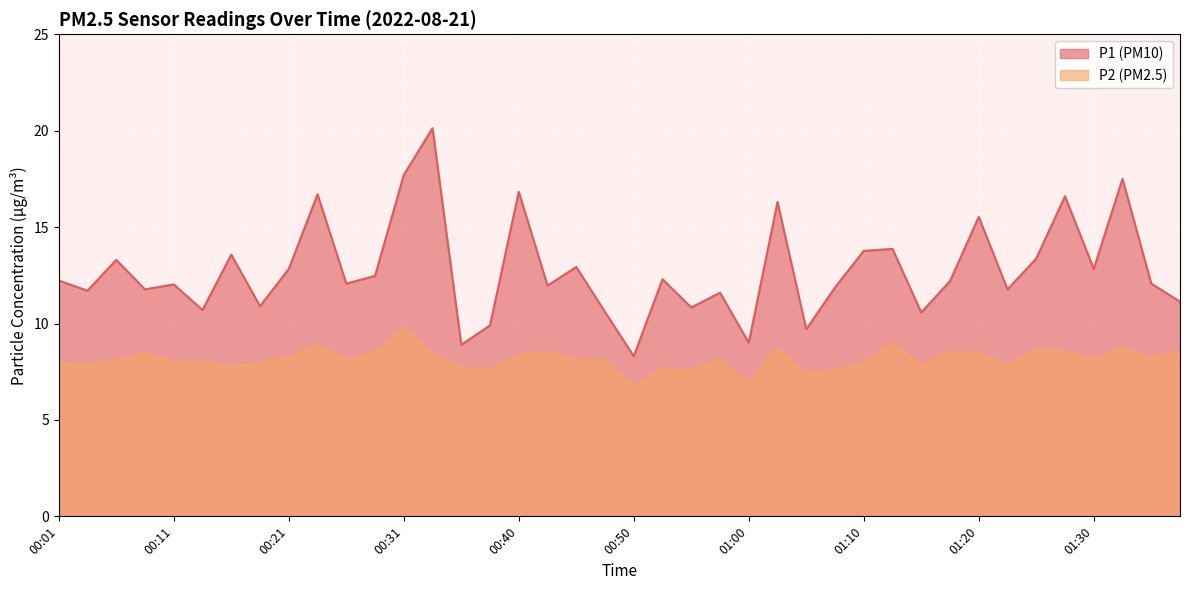

At how many categories does at least one series exceed 10?

35